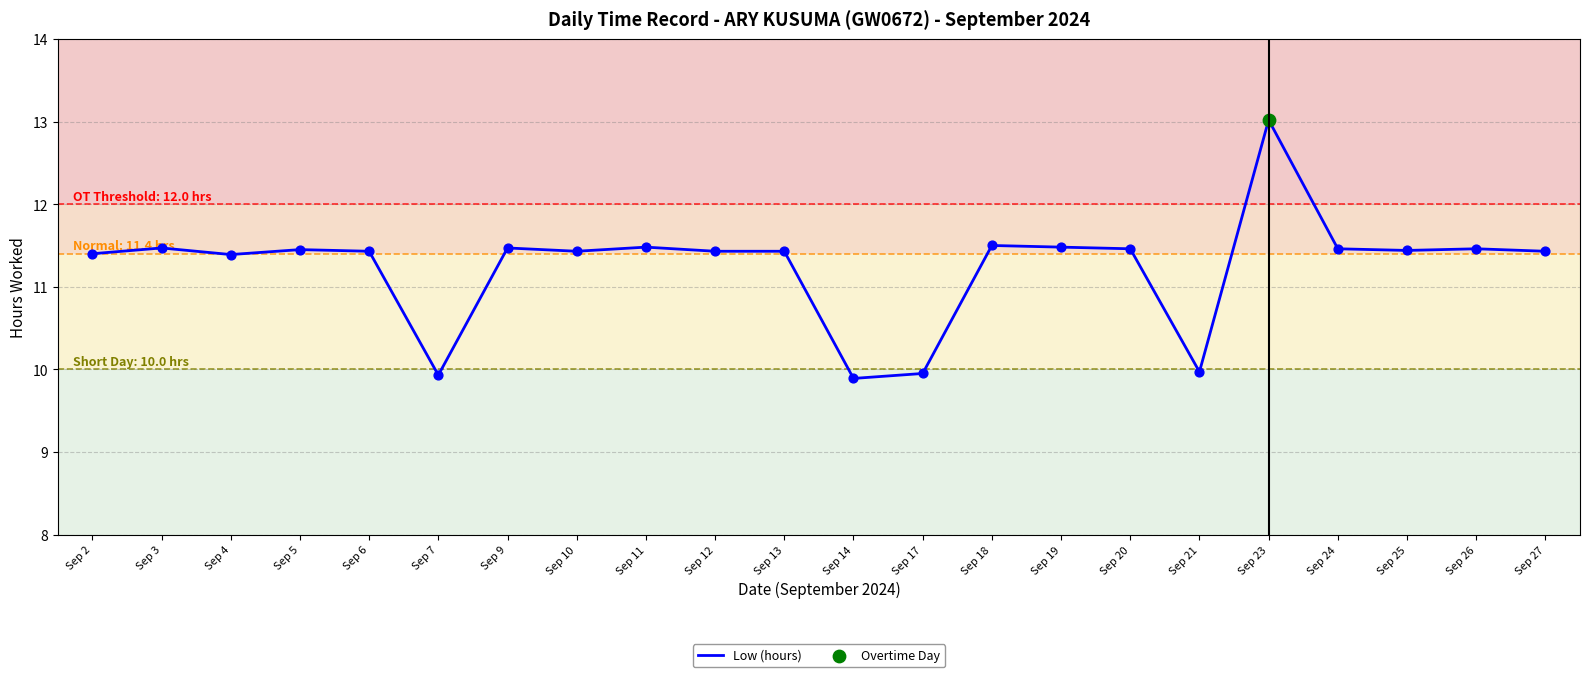

What is the change in value from Sep 2 to Sep 23?

+1.6